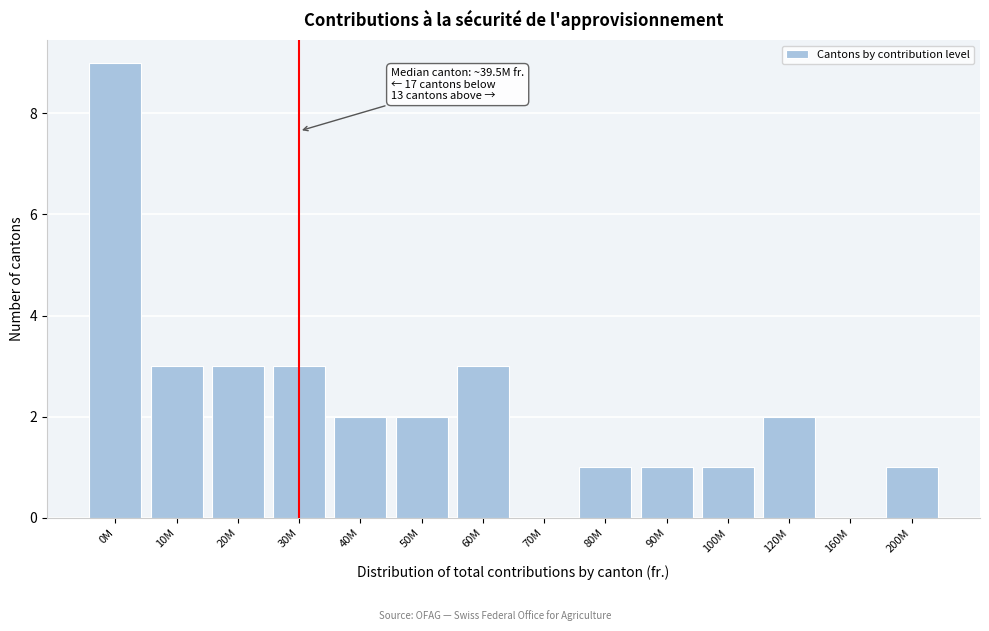

Reading right to left, what are all the values shown in this chart?

200M=1	160M=0	120M=2	100M=1	90M=1	80M=1	70M=0	60M=3	50M=2	40M=2	30M=3	20M=3	10M=3	0M=9